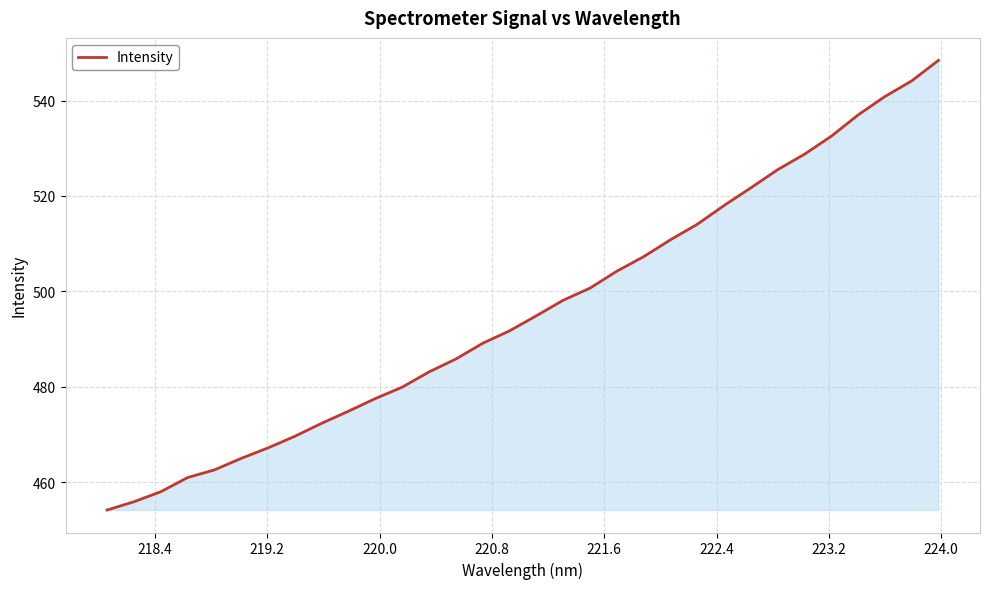

What is the greatest value displayed?

548.4